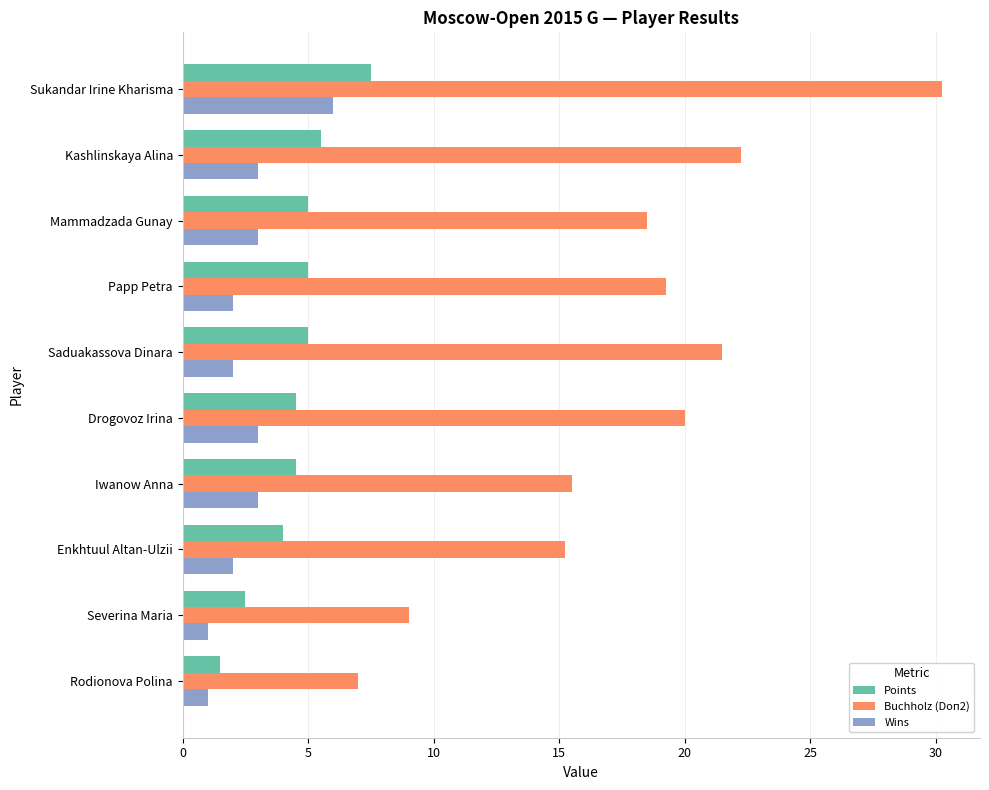

What is the difference between the second highest and minimum values in the Wins series?

2.0